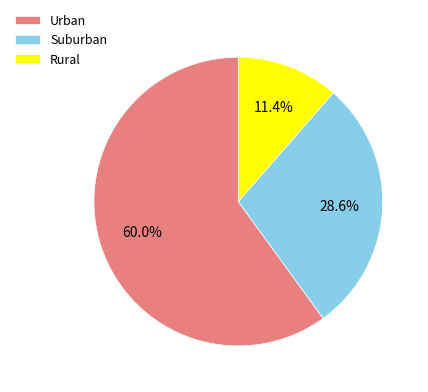

What is the majority slice?

Urban